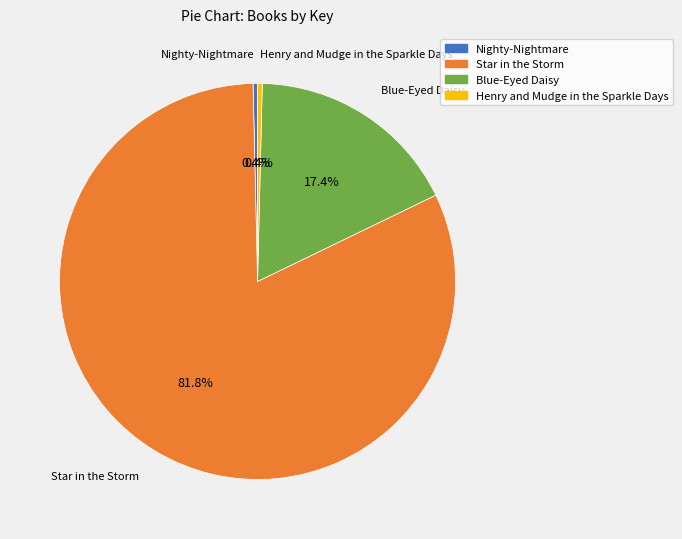

Does Star in the Storm represent more than half of the total?

Yes